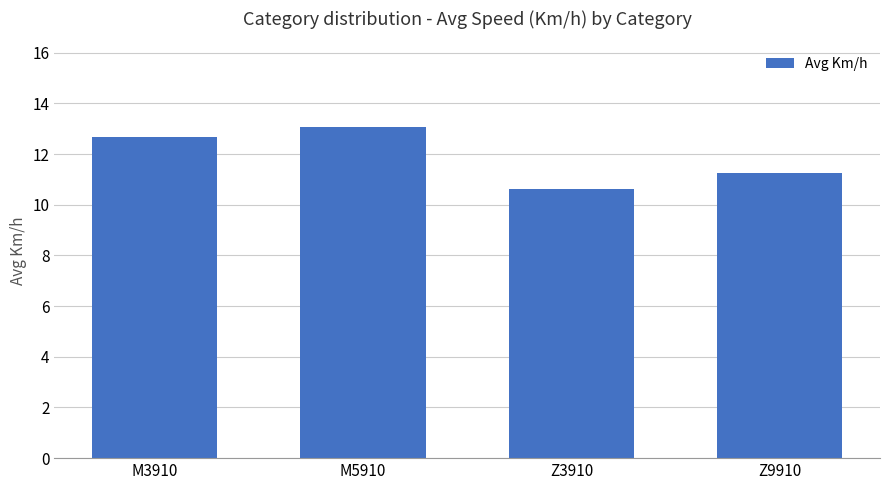

Between M5910 and M3910, which is larger?

M5910